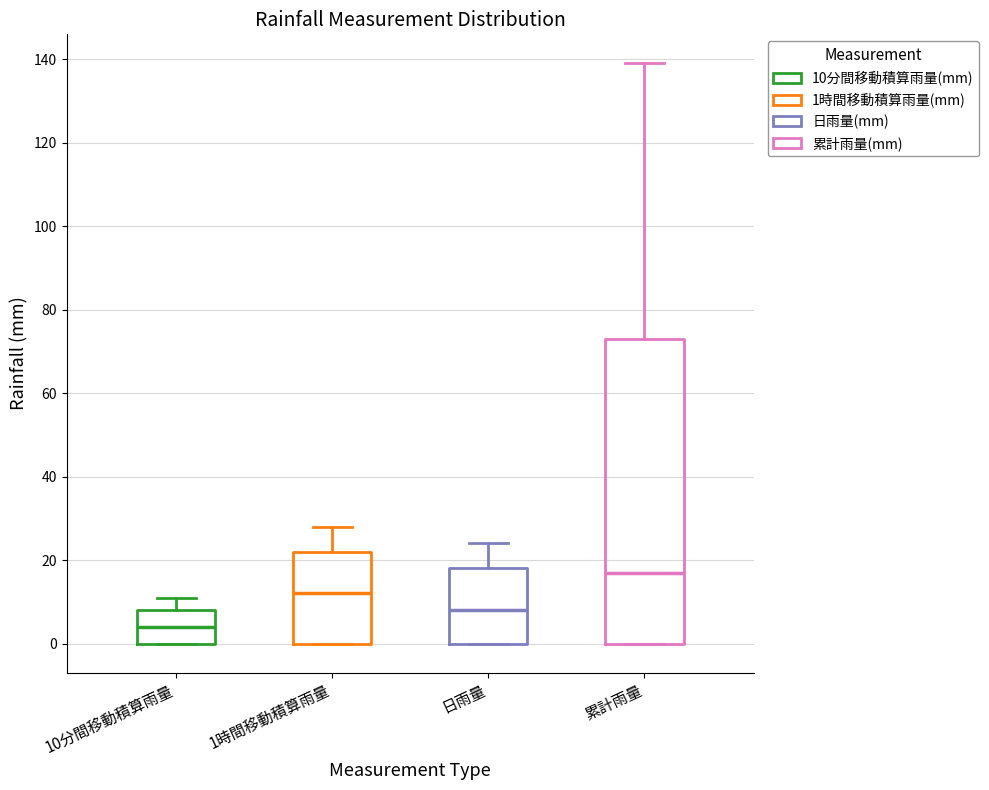

Which box's median line is the highest?

累計雨量